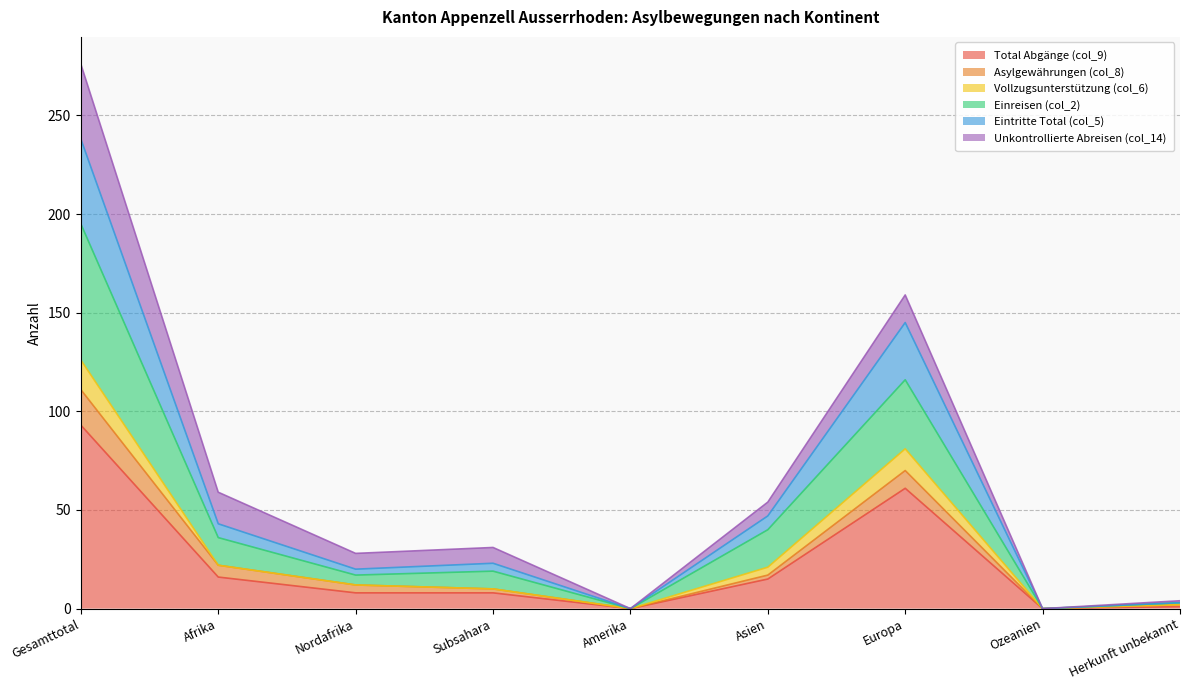

True or false: Total Abgänge (col_9) has a value of 0 at Amerika.

True